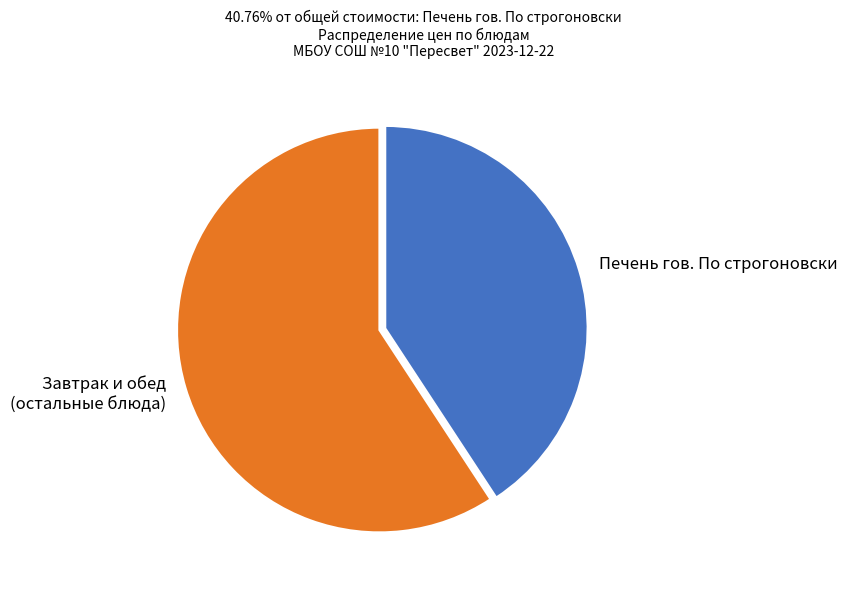

Is there any slice that represents more than half of the pie?

Yes